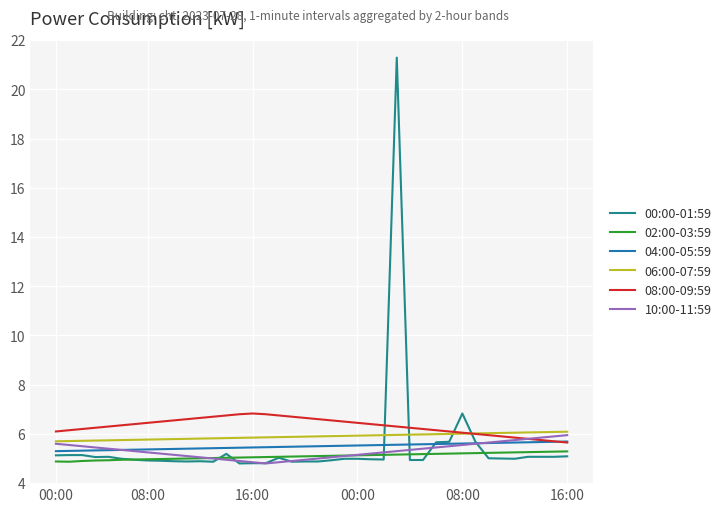

True or false: 02:00-03:59 and 06:00-07:59 intersect in this chart.

False